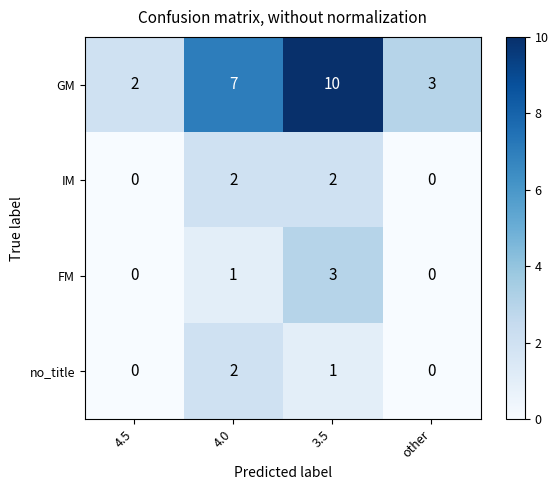

What is the difference between the second highest and minimum values in the GM series?

5